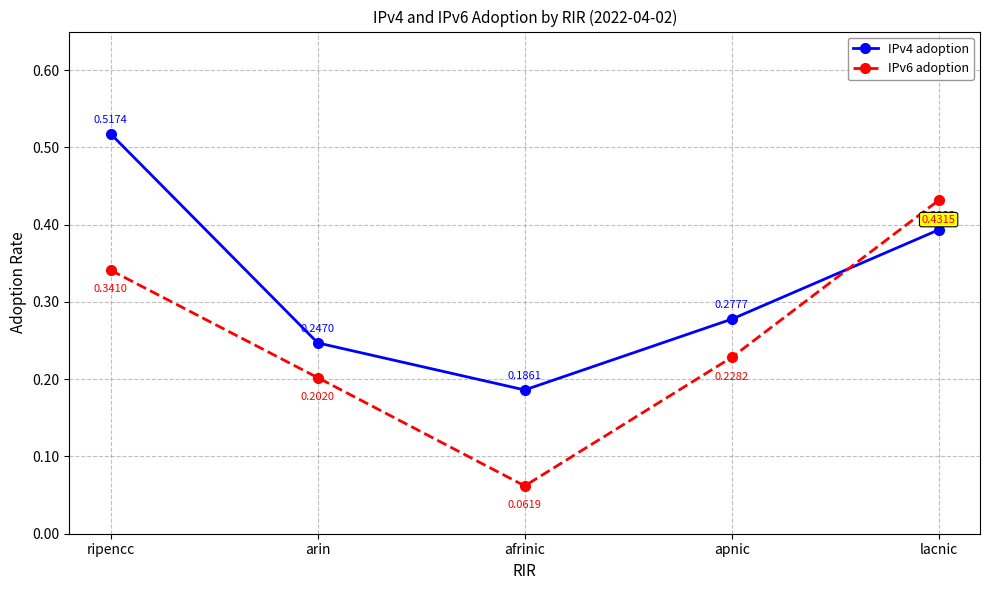

How many series are shown in this chart?

2